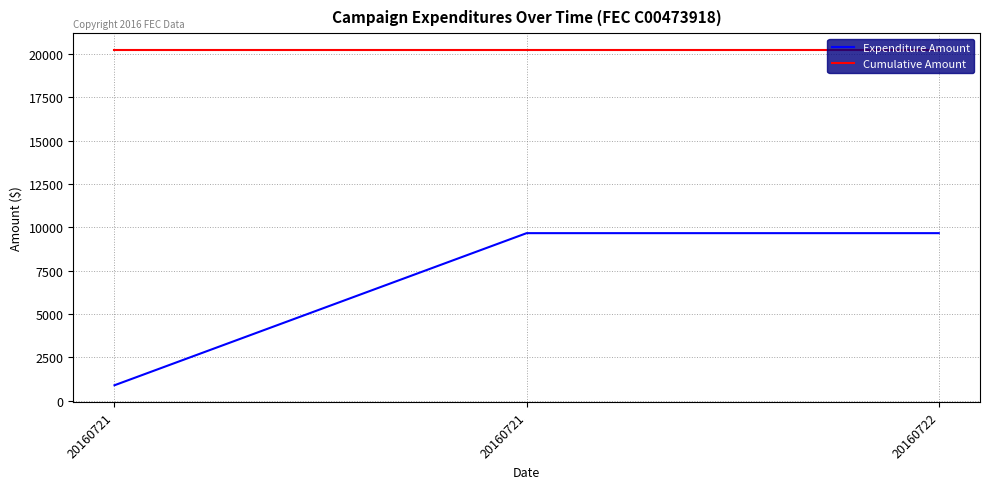

Rank the series by their maximum value, from lowest to highest.

Expenditure Amount, Cumulative Amount